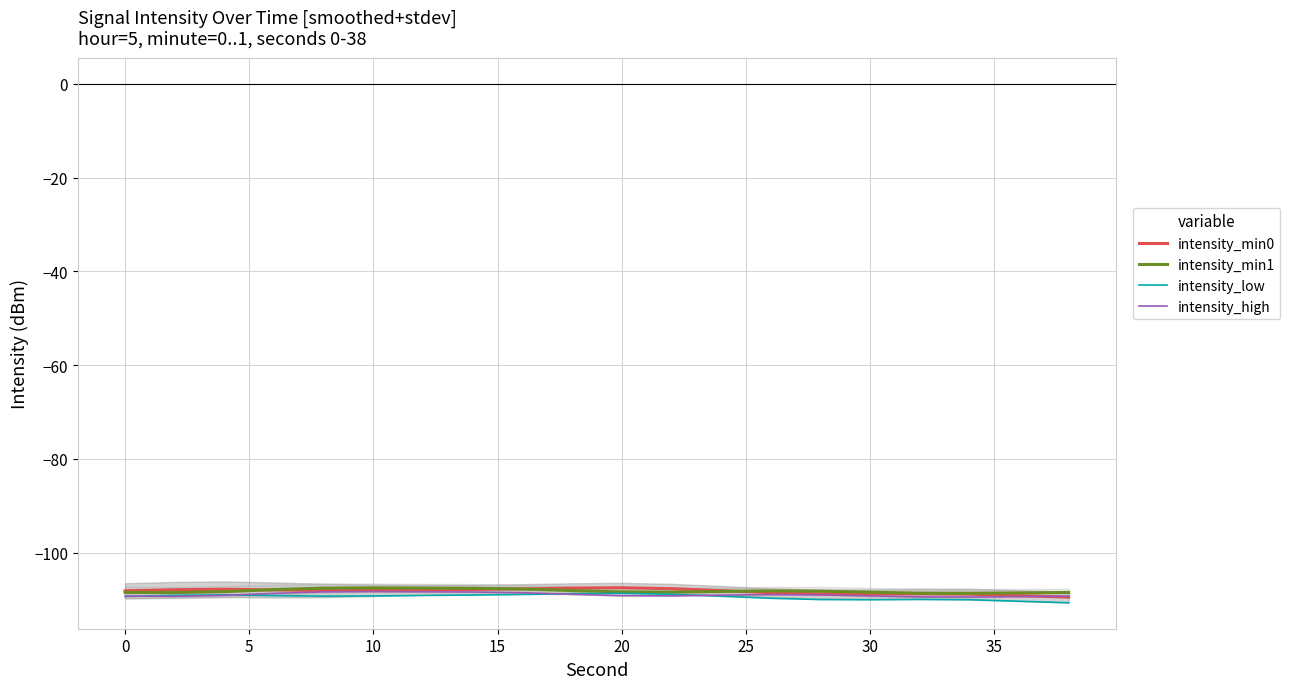

What is the highest value of the intensity_low series?

-108.7